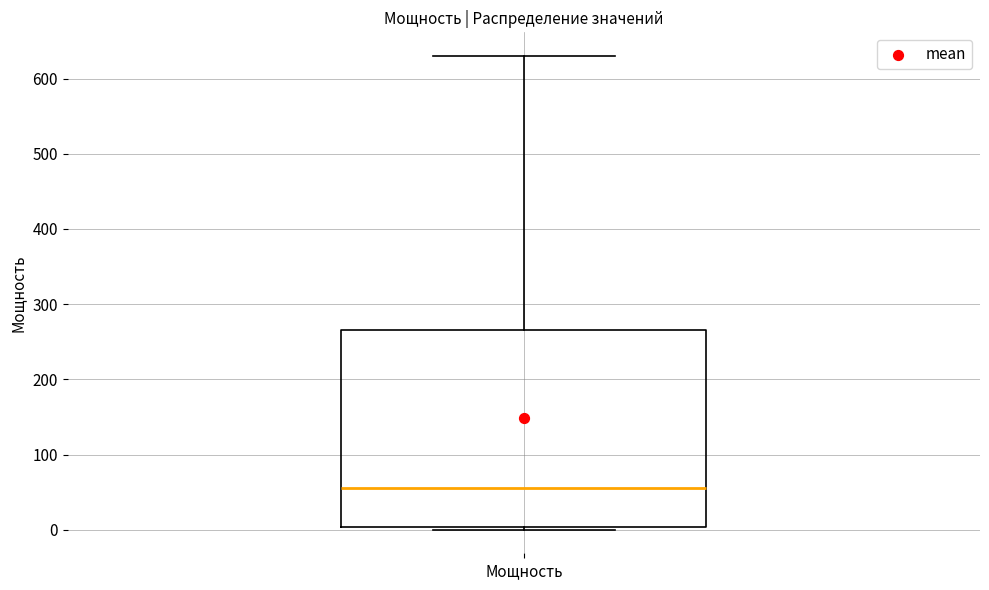

Where is the lower edge of the box for Мощность on the y-axis? The values are not printed on the chart, so give them approximately, as read against the axis.

0